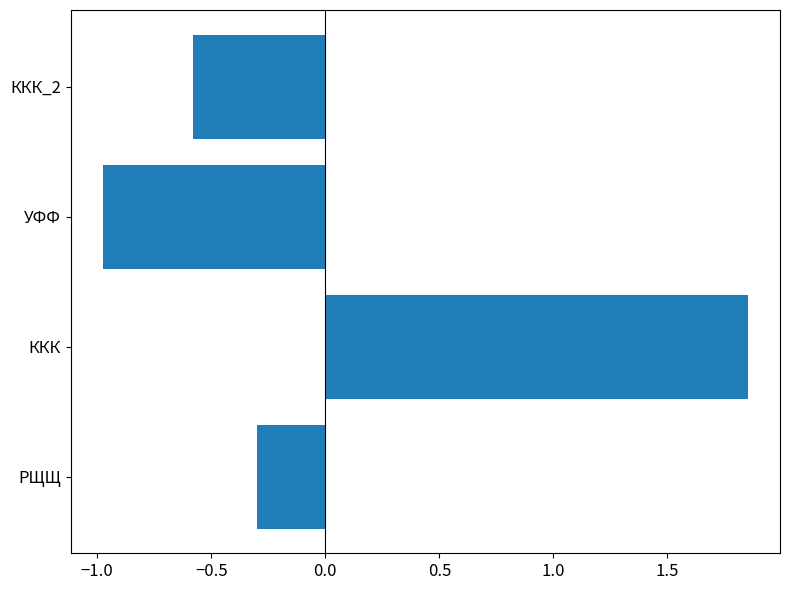

True or false: the data shows -0.4 at РЩЩ.

False